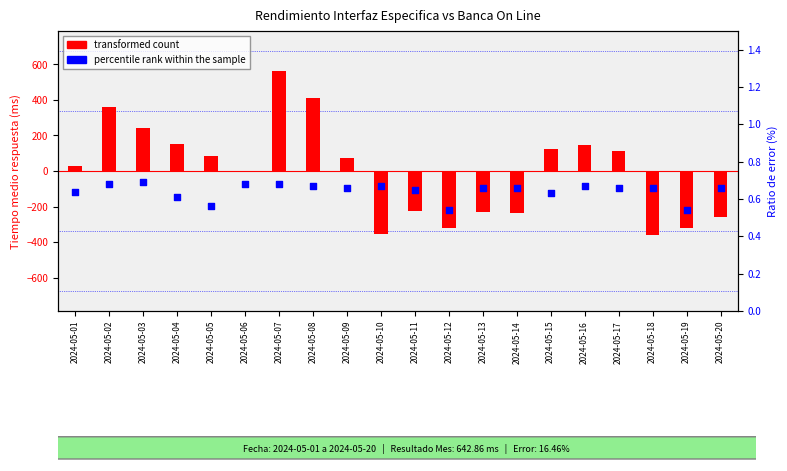

Which series has the largest total across all categories?

percentile rank within the sample